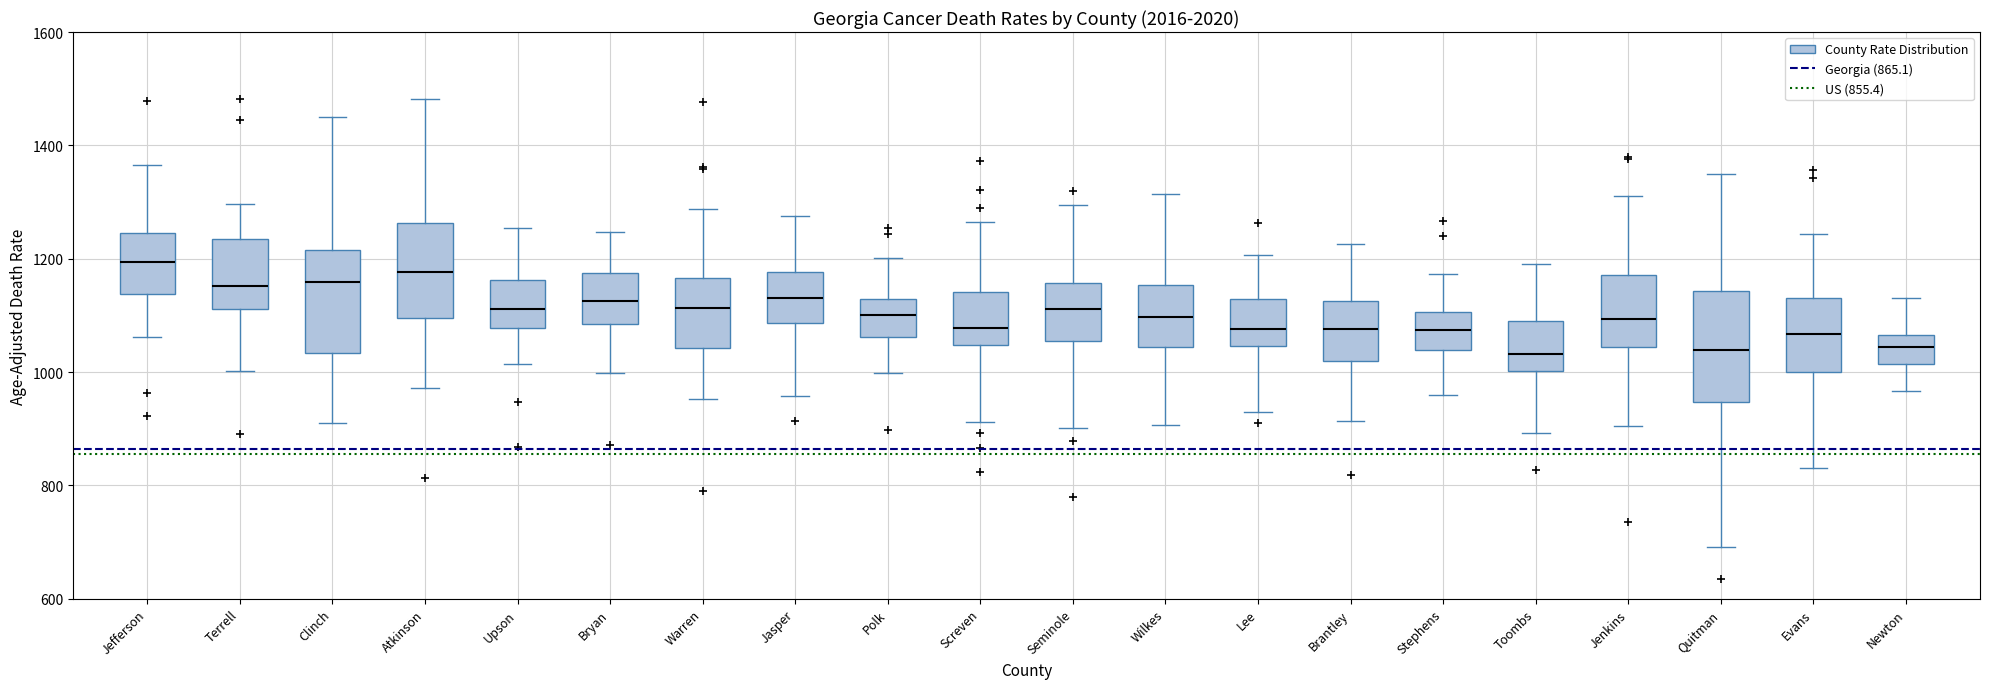

Reading left to right, transcribe this box plot: for each box, give where its median line is, the range the box spans, and where its two whiskers end, as read against the y-axis. The values are not printed on the chart, so give them approximately, as read against the axis.

Jefferson: median 1200, box 1140 to 1240, whiskers 1060 to 1360
Terrell: median 1160, box 1120 to 1240, whiskers 1000 to 1300
Clinch: median 1160, box 1040 to 1220, whiskers 920 to 1460
Atkinson: median 1180, box 1100 to 1260, whiskers 980 to 1480
Upson: median 1120, box 1080 to 1160, whiskers 1020 to 1260
Bryan: median 1120, box 1080 to 1180, whiskers 1000 to 1240
Warren: median 1120, box 1040 to 1160, whiskers 960 to 1280
Jasper: median 1140, box 1080 to 1180, whiskers 960 to 1280
Polk: median 1100, box 1060 to 1120, whiskers 1000 to 1200
Screven: median 1080, box 1040 to 1140, whiskers 920 to 1260
Seminole: median 1120, box 1060 to 1160, whiskers 900 to 1300
Wilkes: median 1100, box 1040 to 1160, whiskers 900 to 1320
Lee: median 1080, box 1040 to 1120, whiskers 940 to 1200
Brantley: median 1080, box 1020 to 1120, whiskers 920 to 1220
Stephens: median 1080, box 1040 to 1100, whiskers 960 to 1180
Toombs: median 1040, box 1000 to 1100, whiskers 900 to 1200
Jenkins: median 1100, box 1040 to 1180, whiskers 900 to 1320
Quitman: median 1040, box 940 to 1140, whiskers 700 to 1360
Evans: median 1060, box 1000 to 1120, whiskers 840 to 1240
Newton: median 1040, box 1020 to 1060, whiskers 960 to 1120